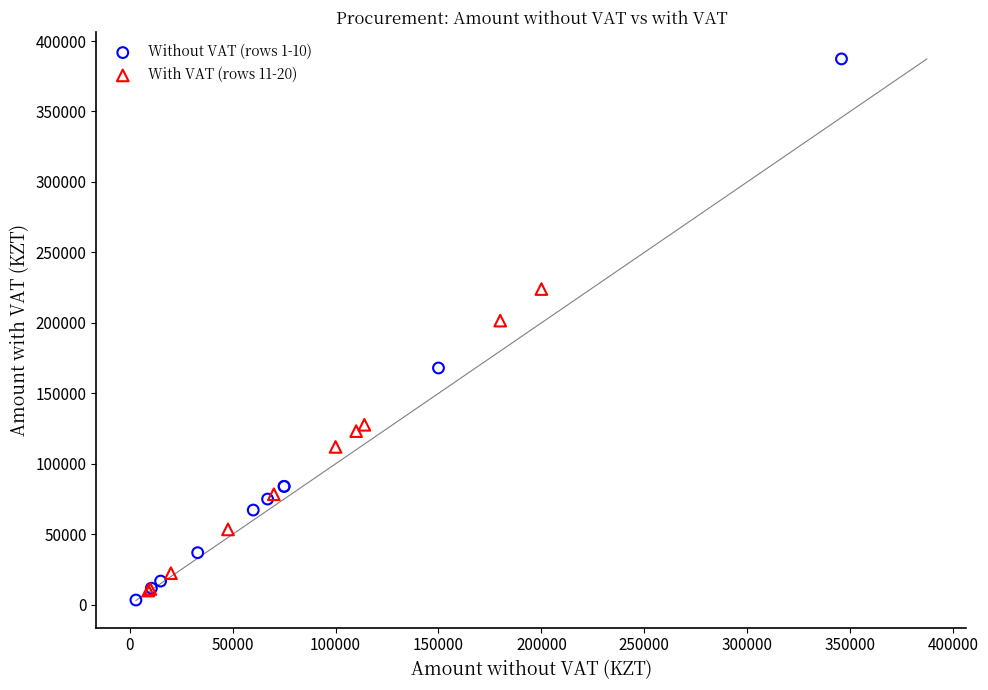

Which series reaches the maximum Y coordinate?

Without VAT (rows 1-10)